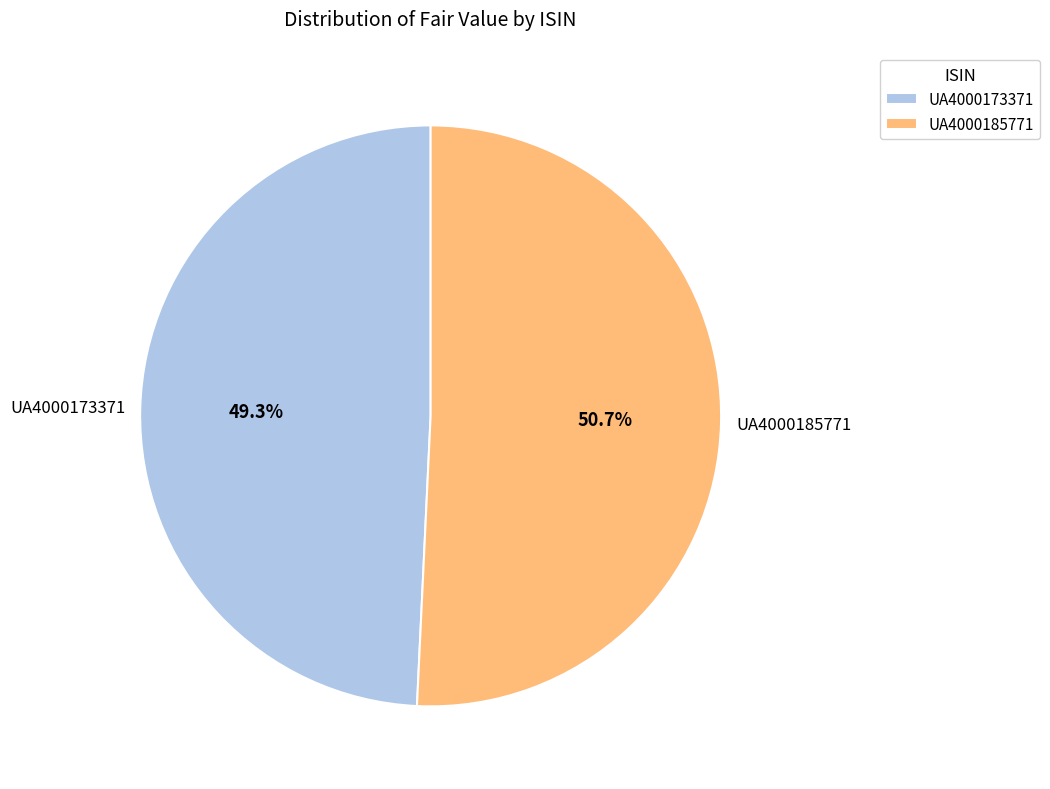

Count the number of slices in the pie.

2